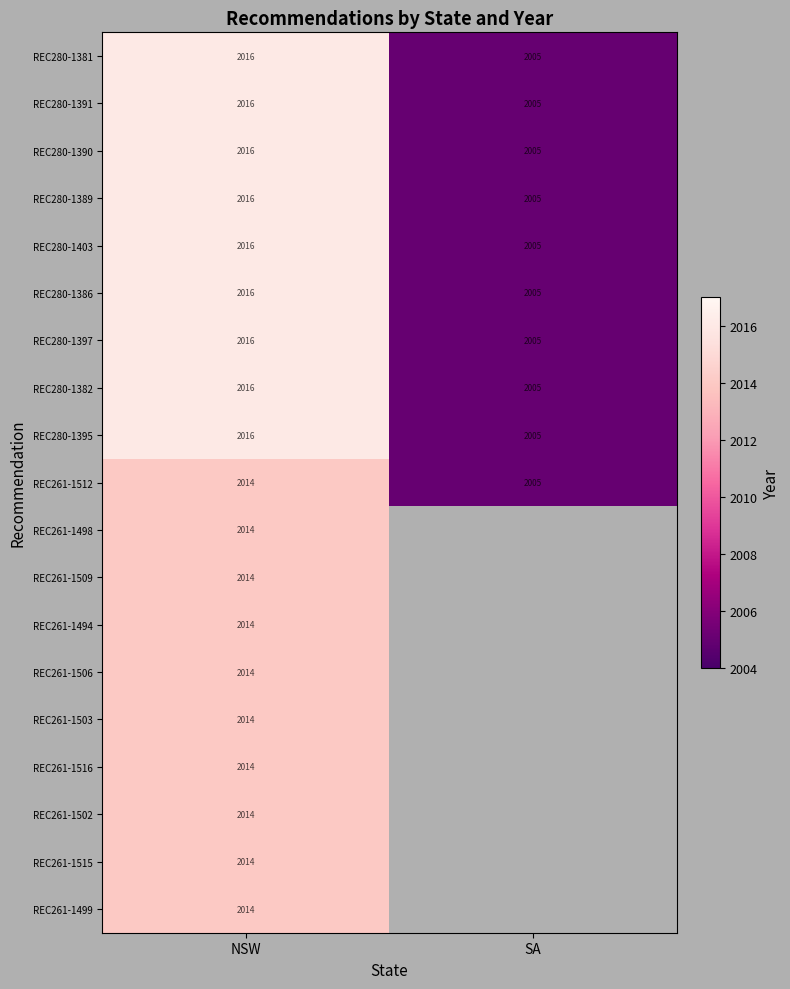

What is the sum of the REC280-1403 values at SA and NSW?

4021